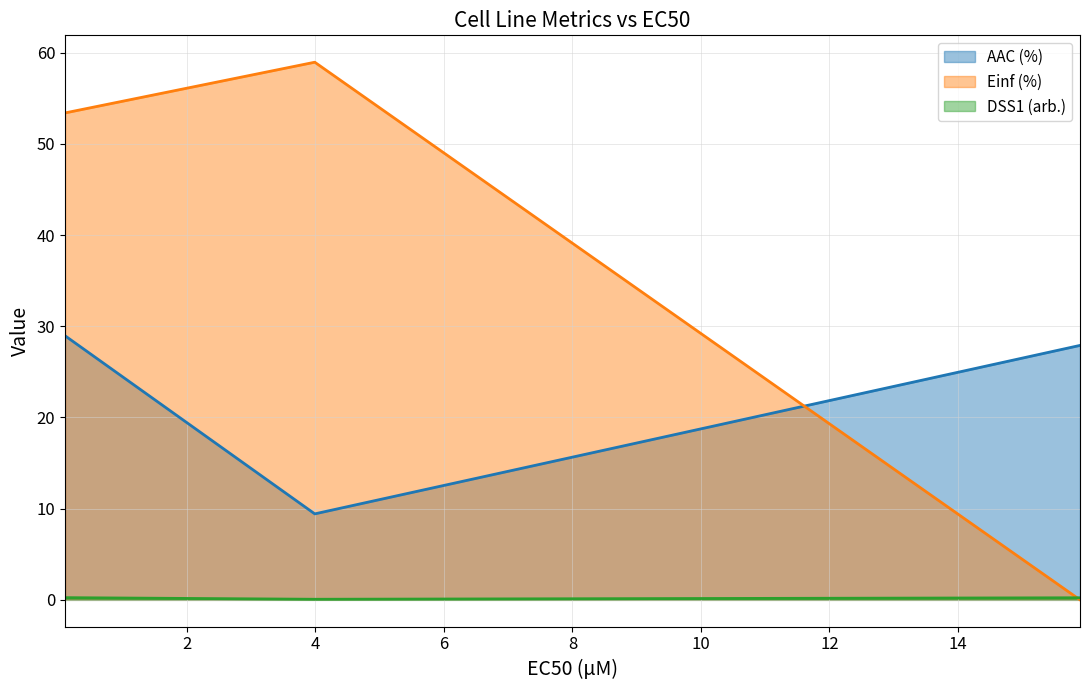

Which series has the widest spread of values?

Einf (%)